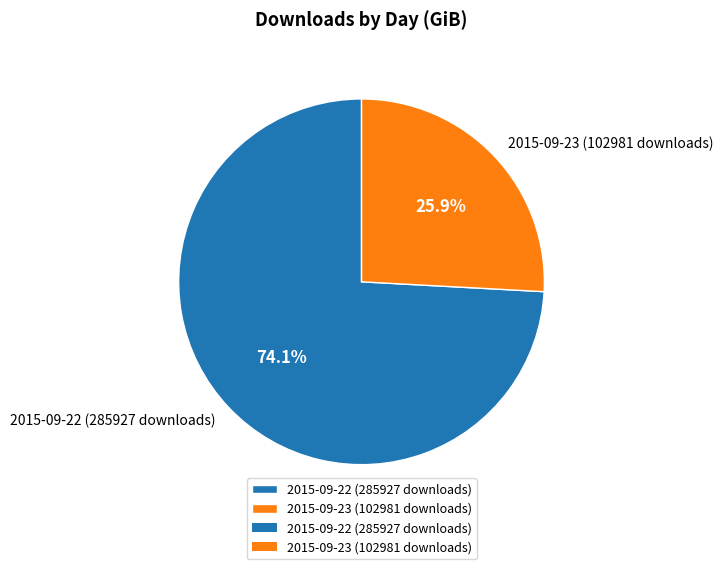

The 2015-09-22 (285927 downloads) slice represents 84% of the pie. True or false?

False